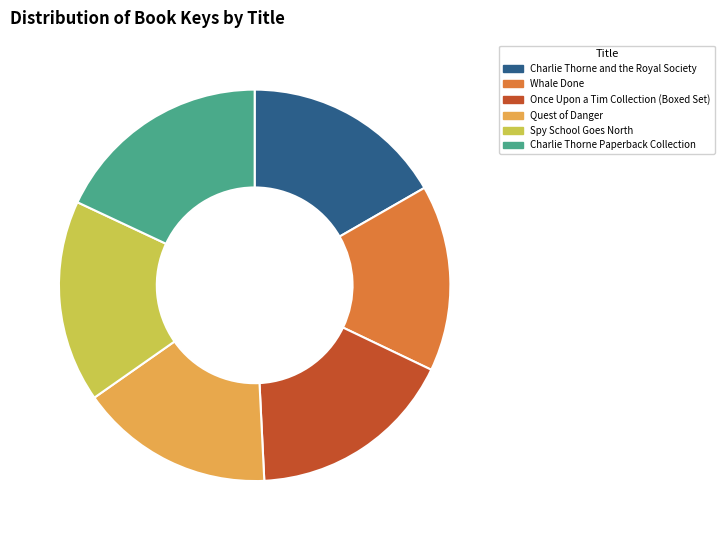

Does Quest of Danger account for over 50% of the chart?

No